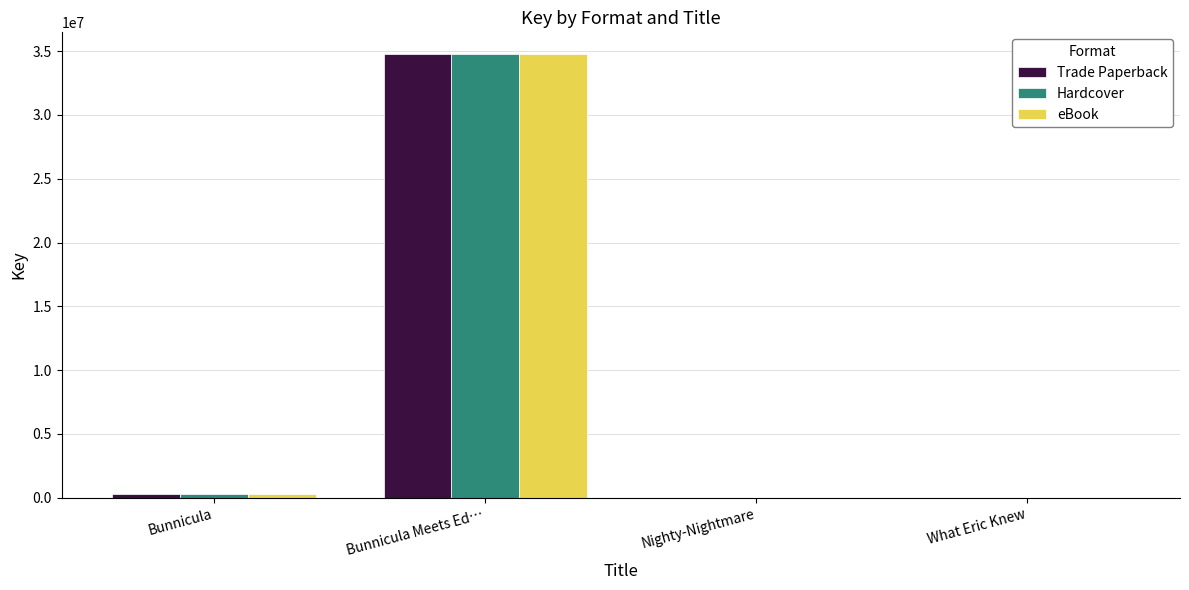

Which category has the highest value across all series?

Bunnicula Meets Ed…